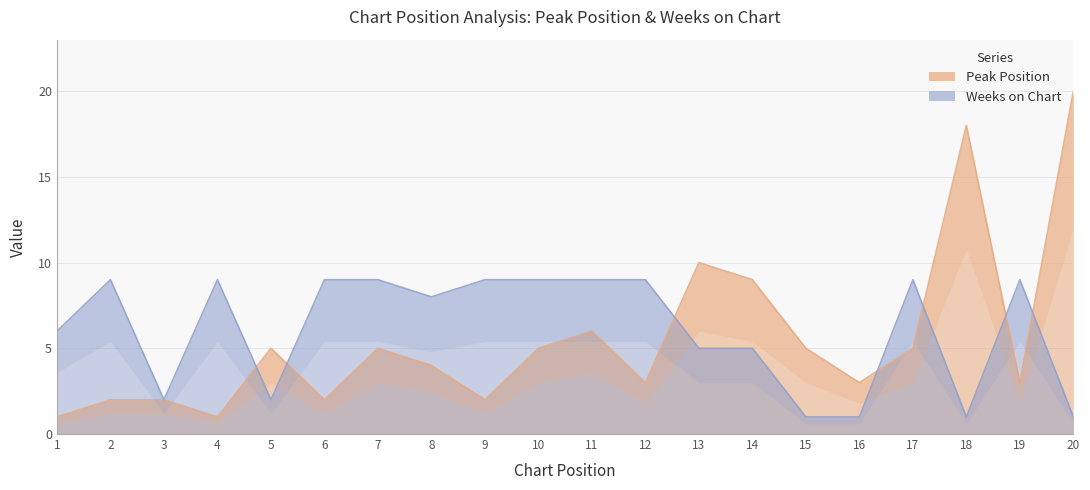

Rank the series by their average value, from lowest to highest.

Peak Position, Weeks on Chart